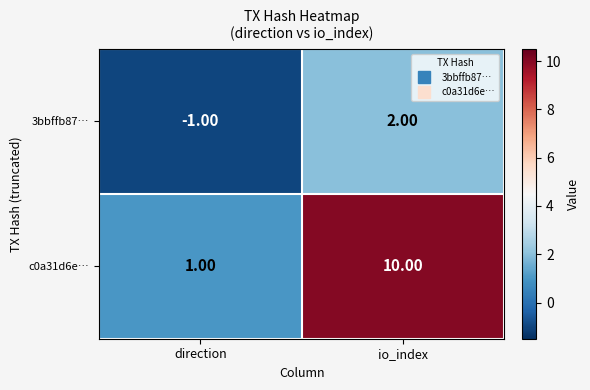

What is the minimum value shown in the chart?

-1